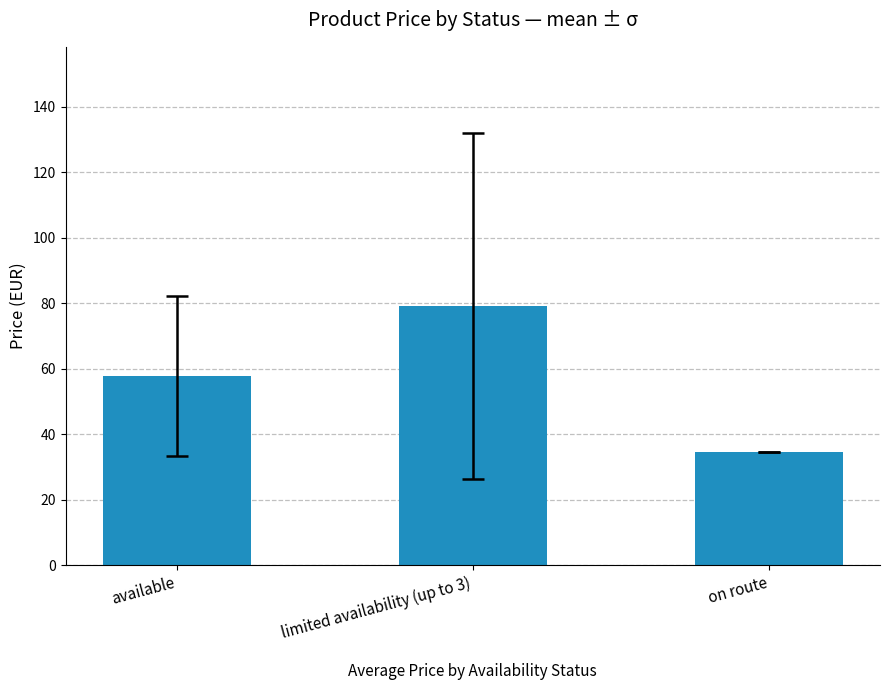

What is the label of the 2nd bar from the left?

limited availability (up to 3)